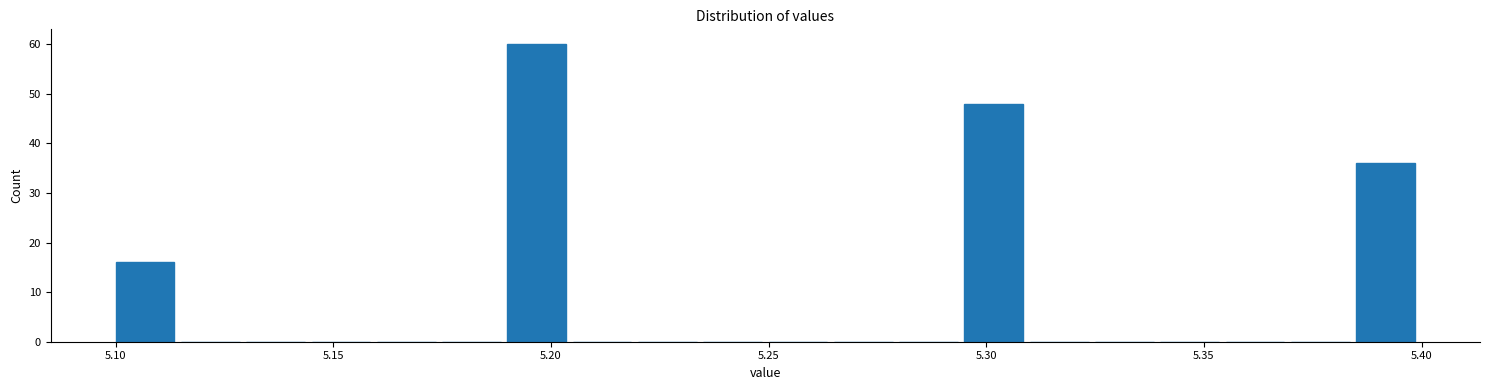

Read against the x-axis, roughly where is the centre of the tallest bar?

5.195